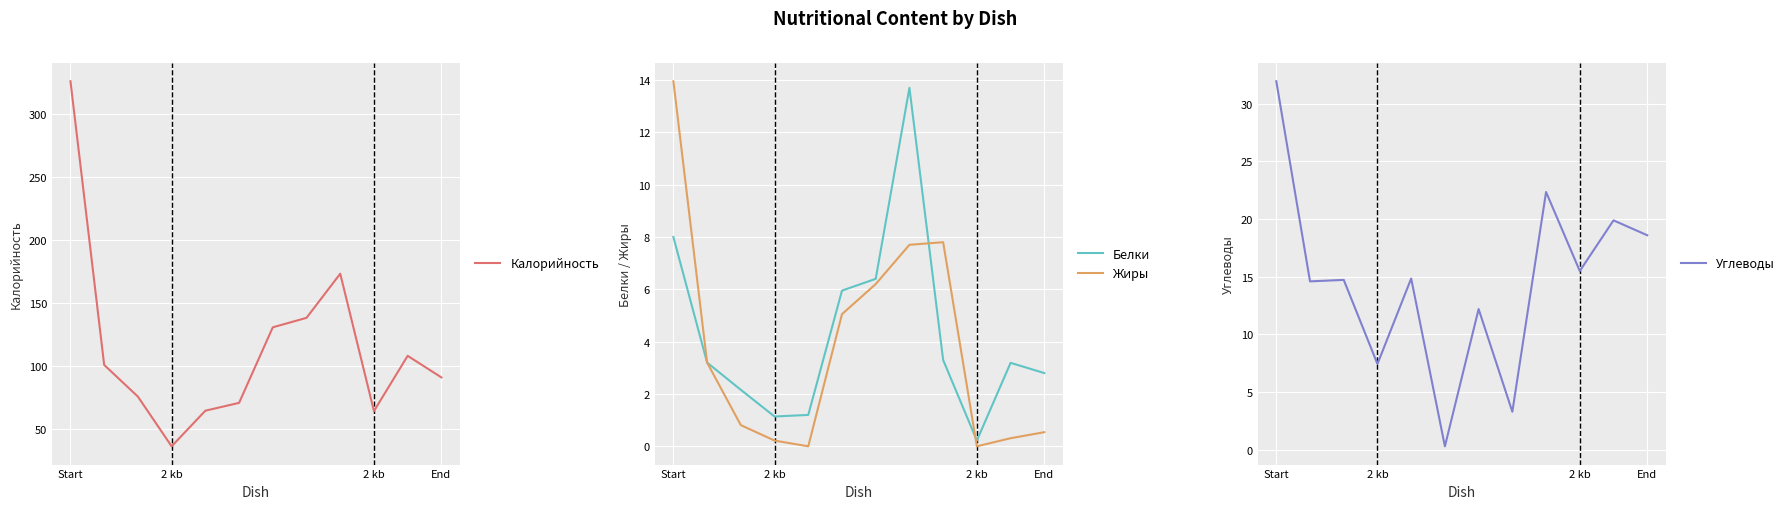

What is the difference between the Жиры values at 11 and 7?

7.2